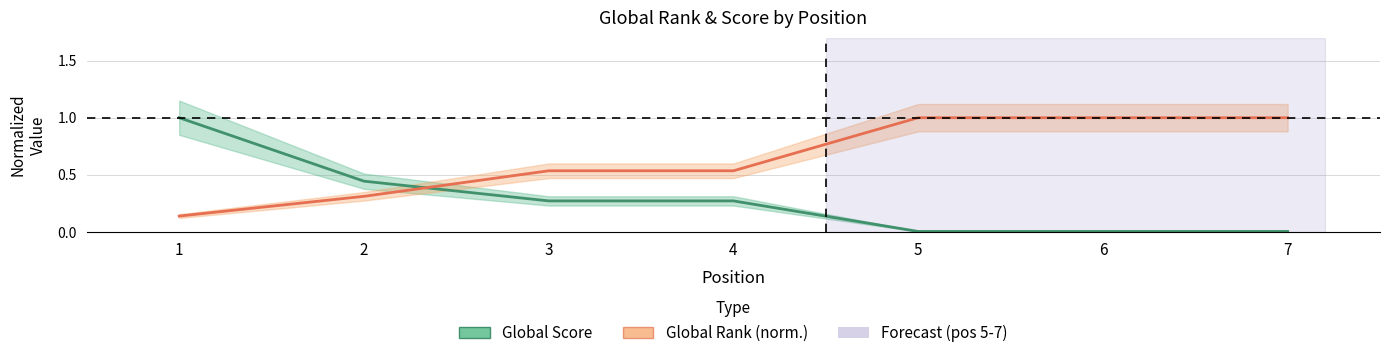

List the series in order of their peak value, highest first.

Global Score, Global Rank (norm.)